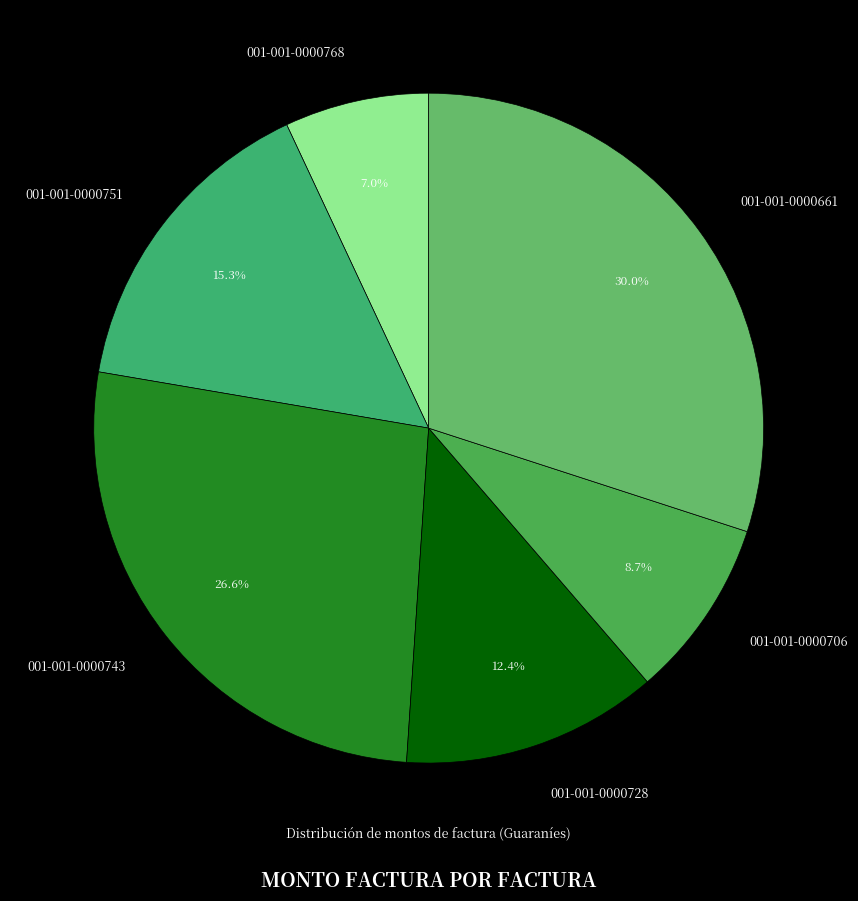

Between 001-001-0000743 and 001-001-0000751, which is larger?

001-001-0000743